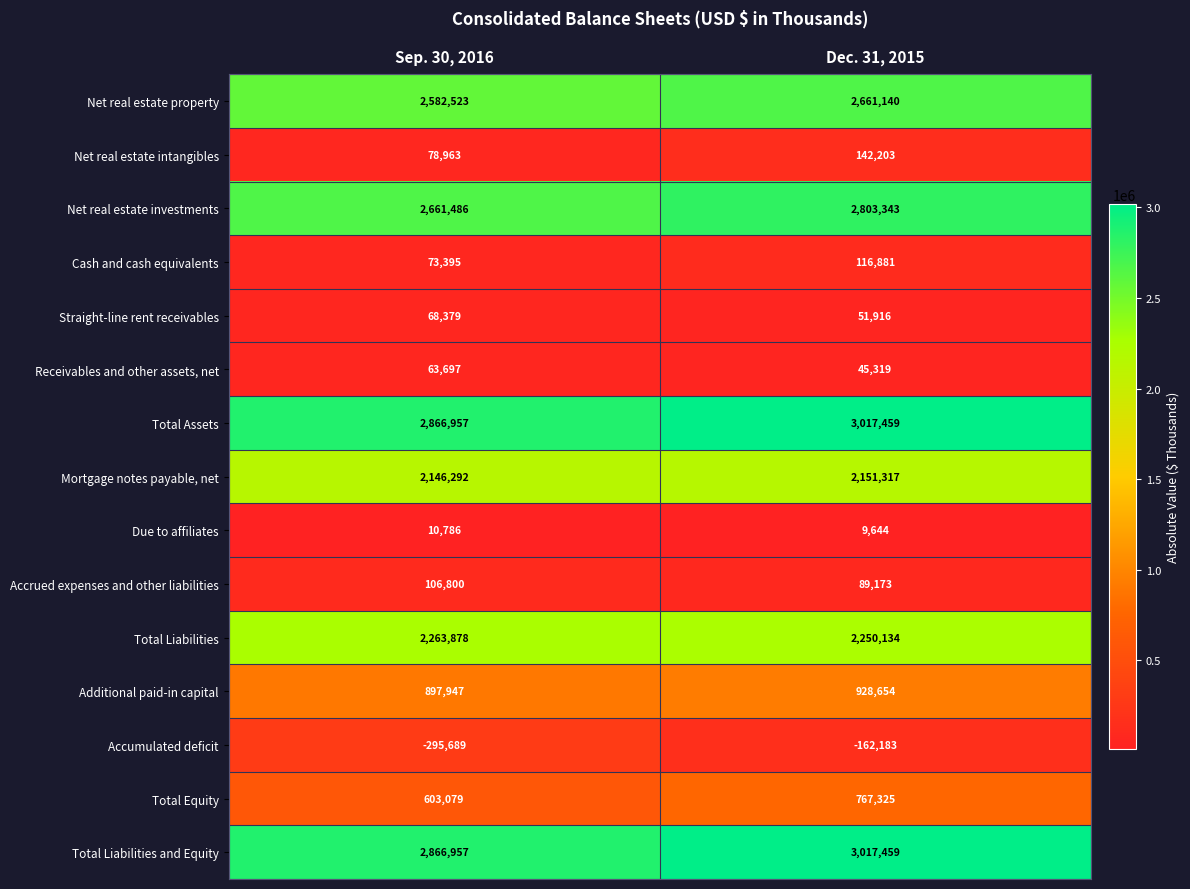

What is the difference between the highest and lowest values at Sep. 30, 2016?

3162646